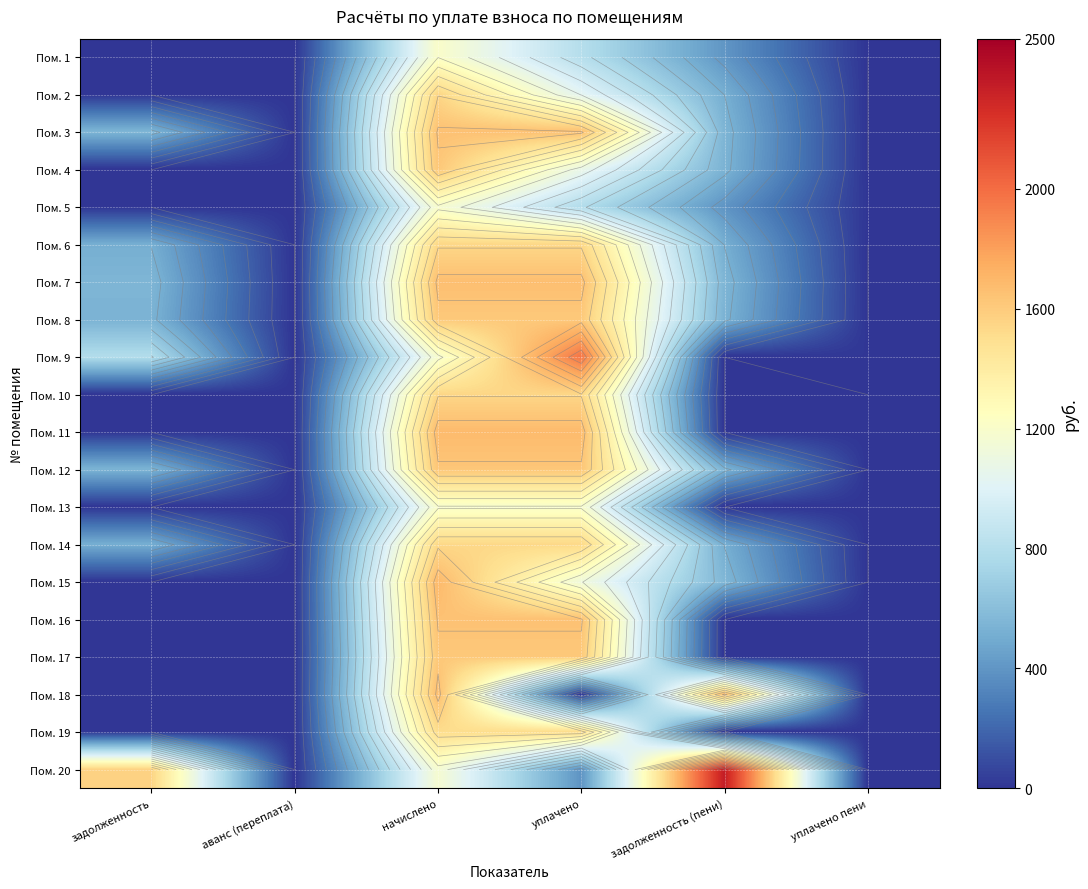

Which series has the widest spread of values?

Пом. 20